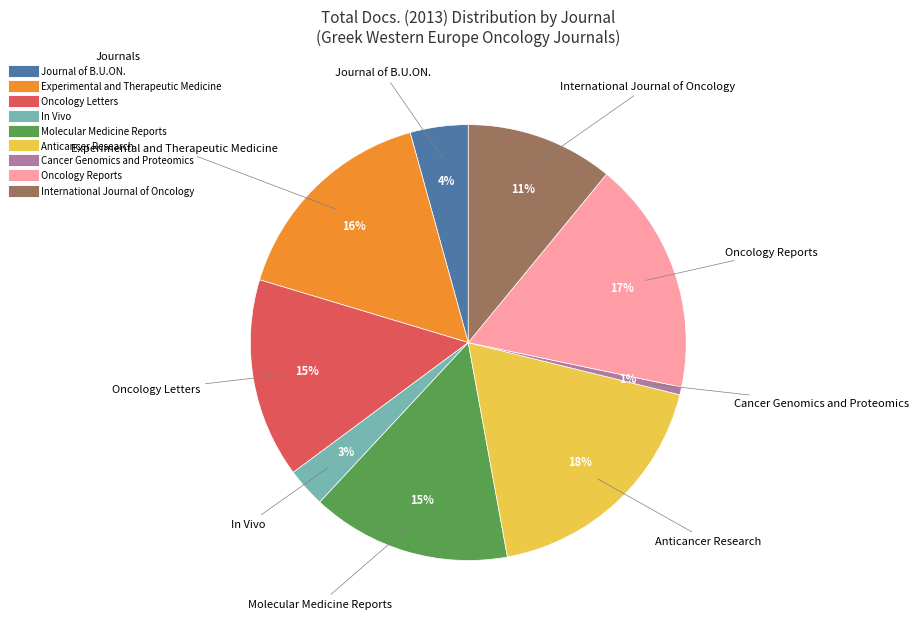

Is it true that Anticancer Research is 25% of the pie?

False